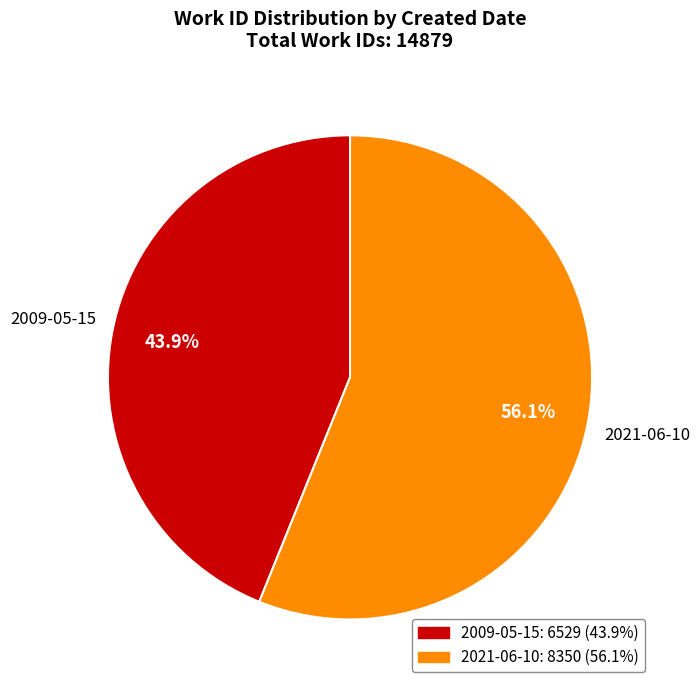

How many segments does this pie chart have?

2